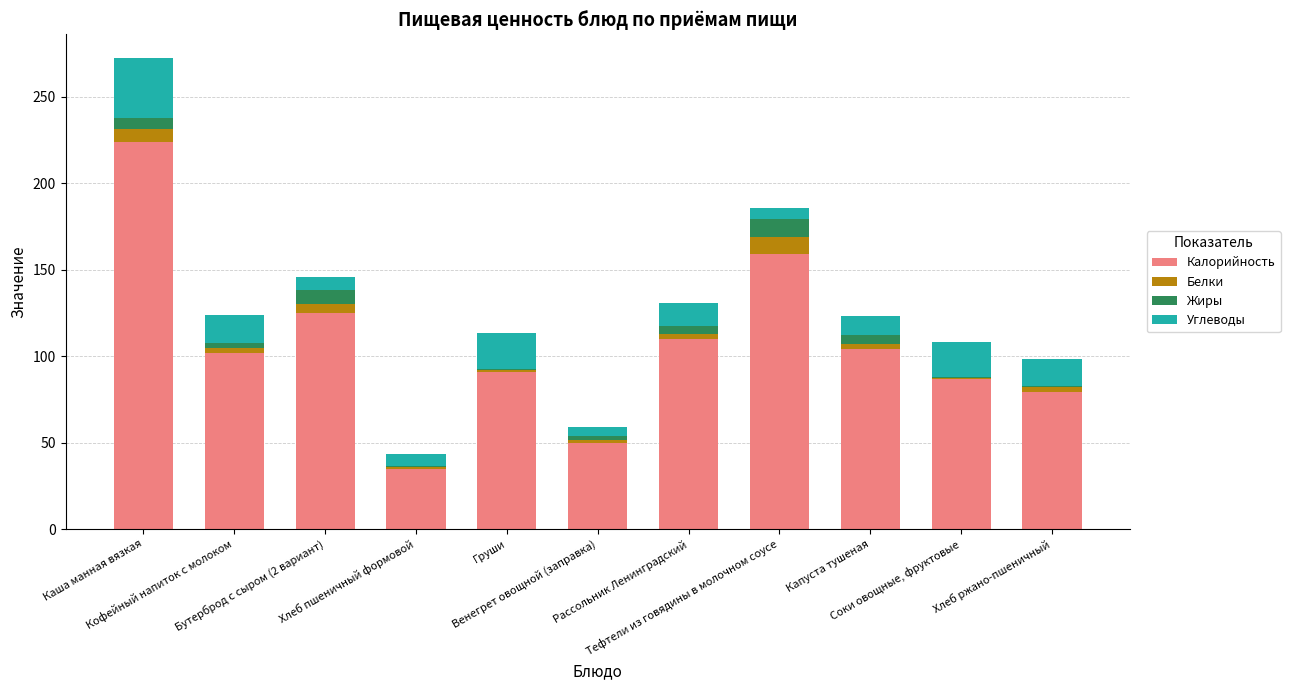

How many categories are shown in the chart?

11